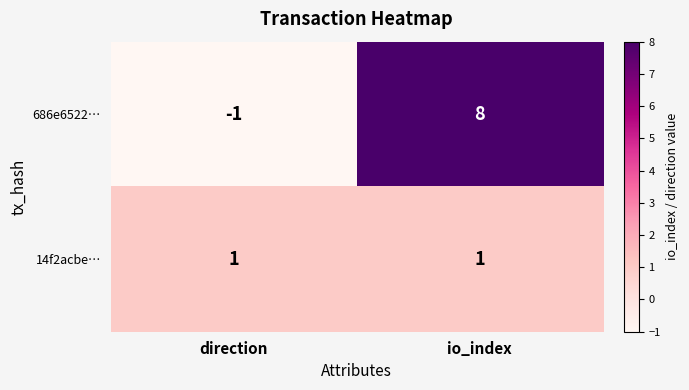

How many categories are shown in the chart?

2